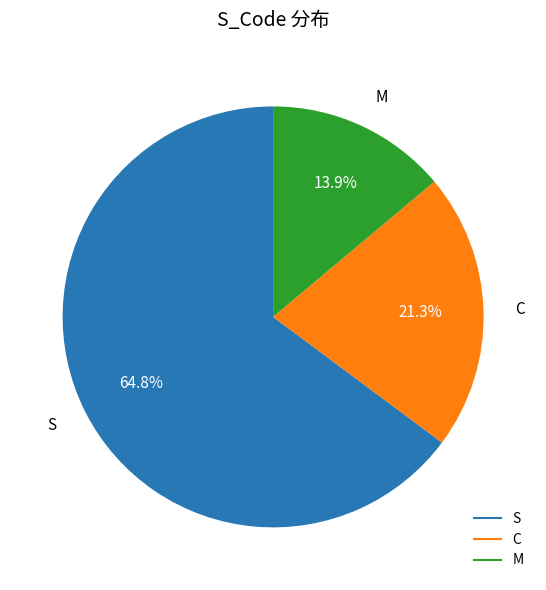

To the nearest percent, what is the difference between the largest and smallest slice percentages?

51%